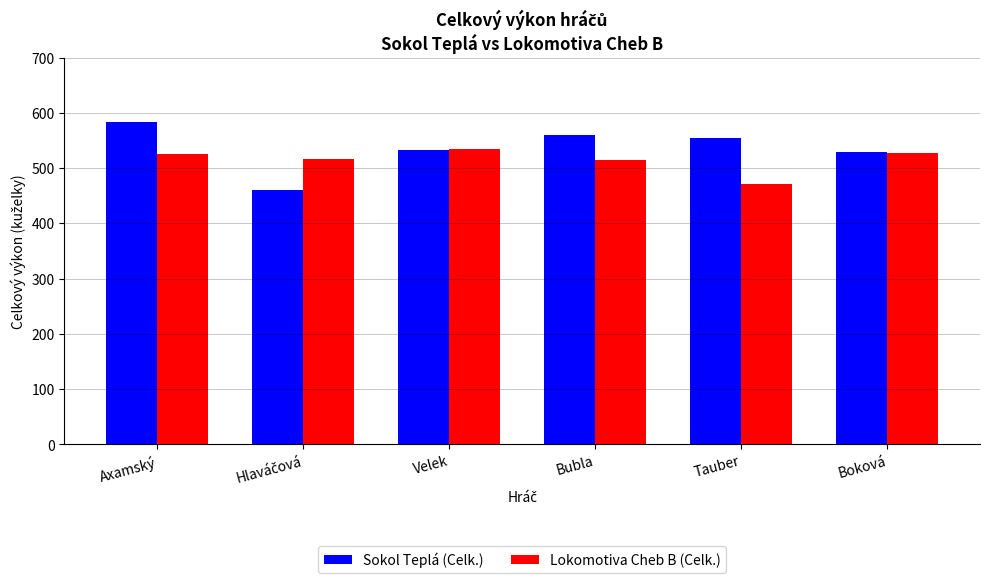

What is the lowest value of the Sokol Teplá (Celk.) series?

460